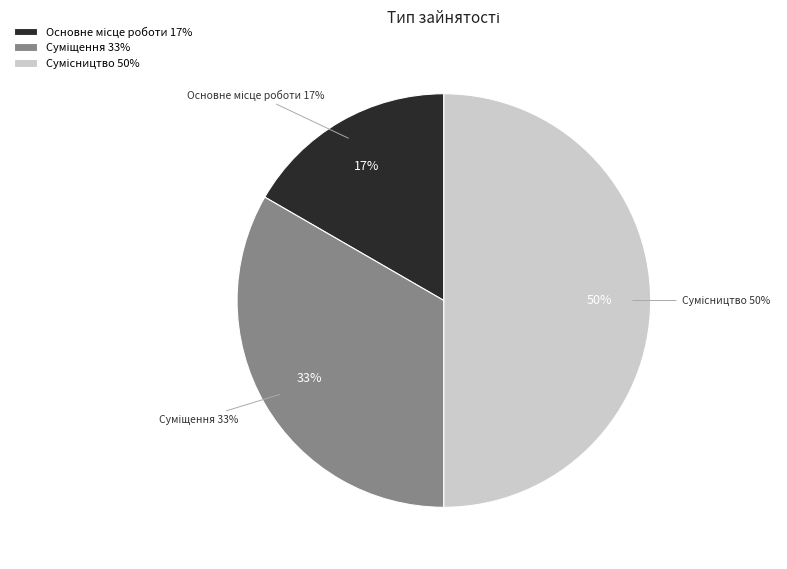

To the nearest percent, what percentage of the pie is Сумісництво?

50%